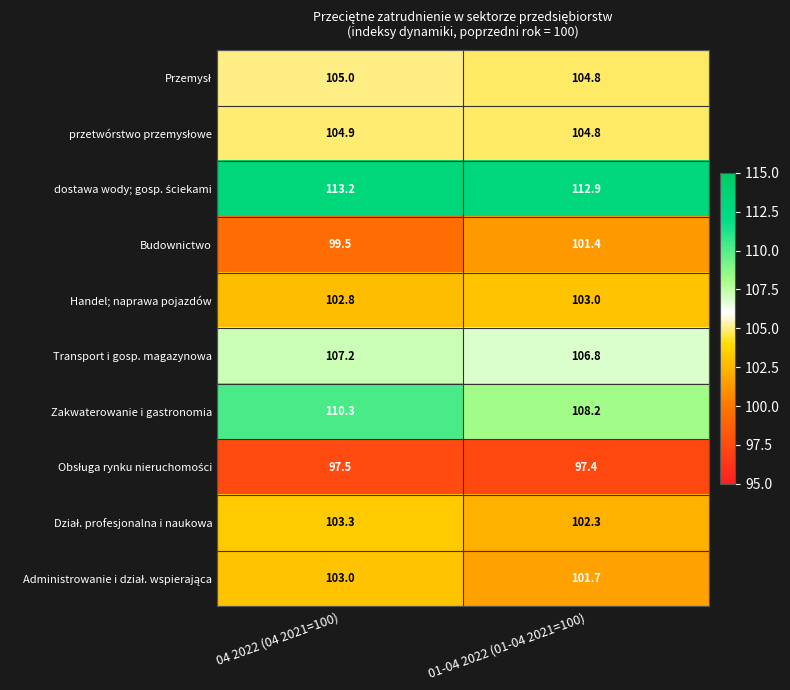

What is the spread (max minus min) of values at 04 2022 (04 2021=100)?

15.7